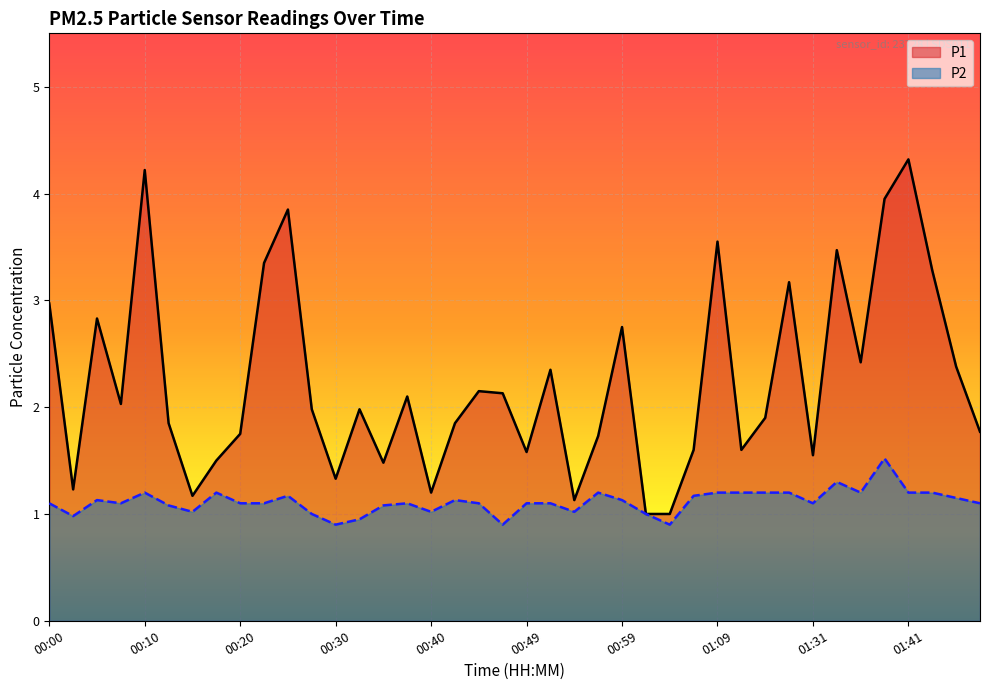

What is the highest value of the P1 series?

4.3